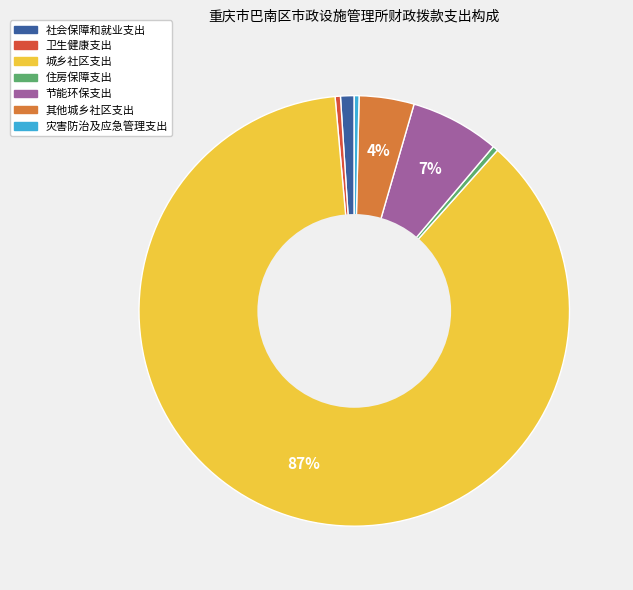

True or false: 城乡社区支出 accounts for 87% of the total.

True